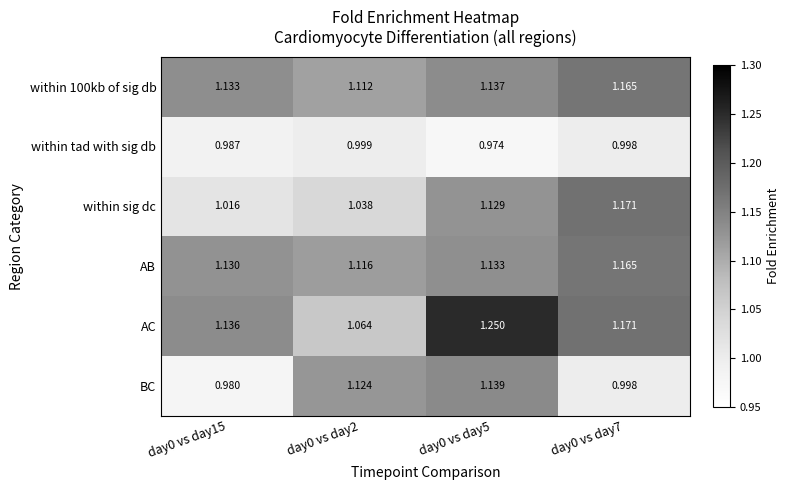

How many categories are shown in the chart?

4